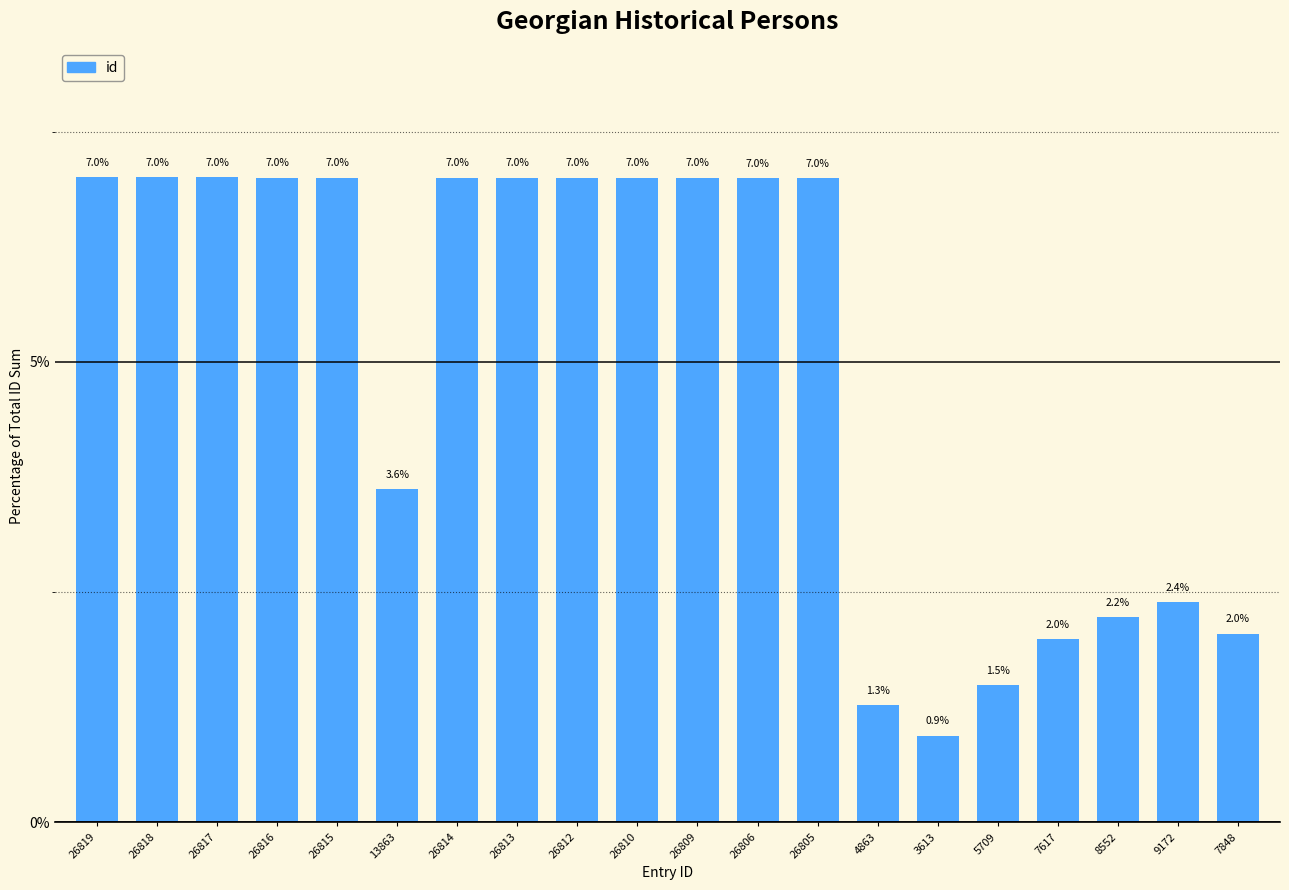

What is the change in value from 3613 to 8552?

+1.3